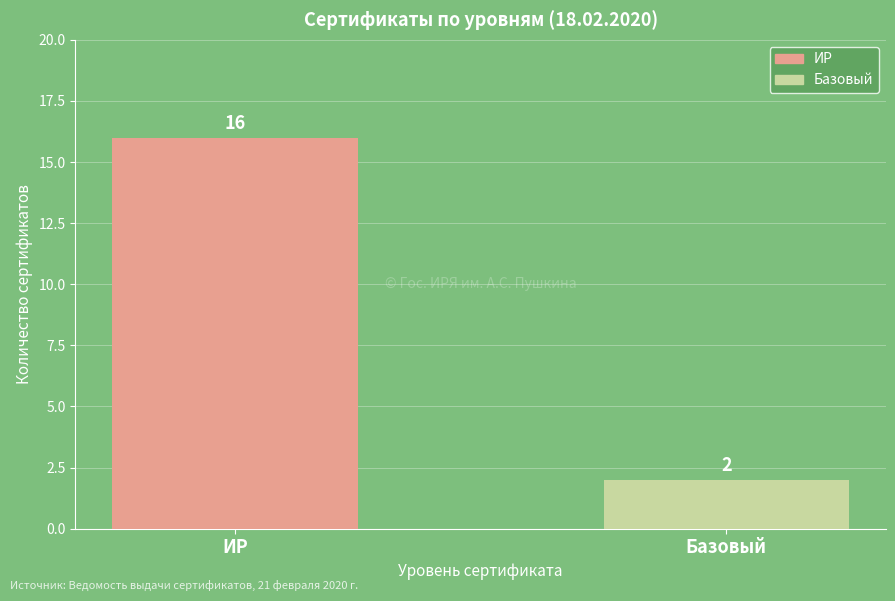

At which category does the chart reach its peak across all series?

ИР